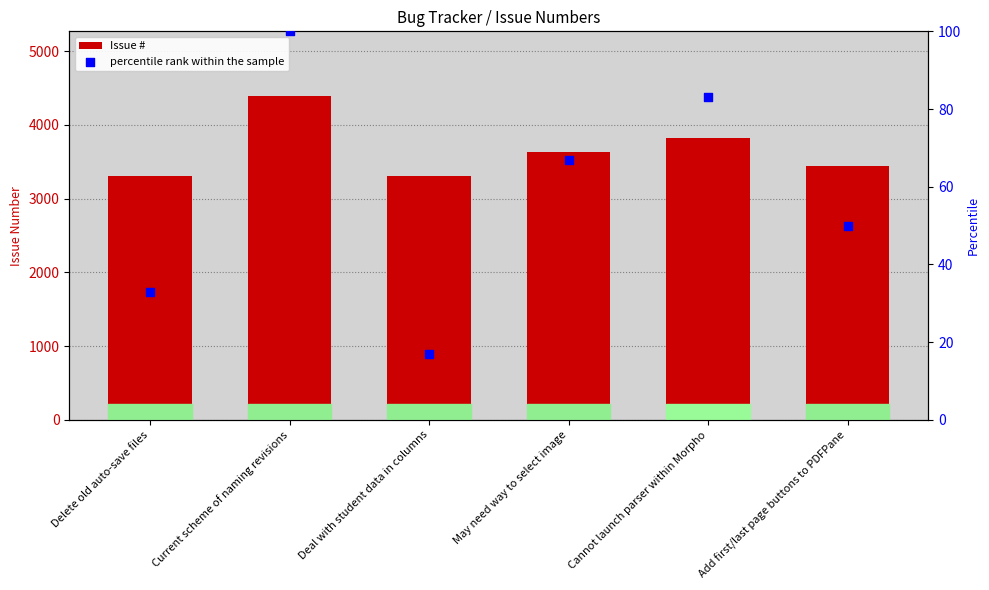

Is the value of Issue # at Delete old auto-save files greater than the value of percentile rank within the sample at Current scheme of naming revisions?

Yes